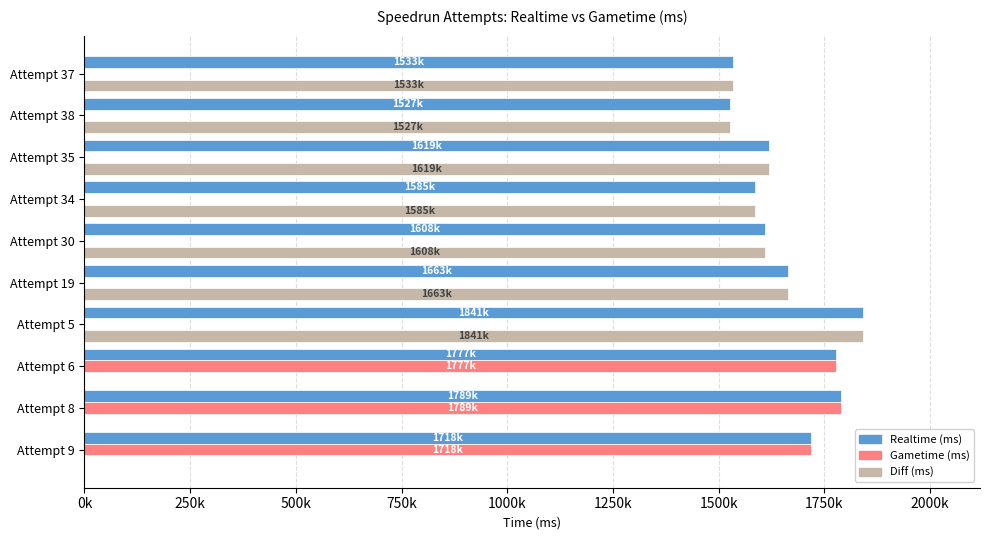

At how many categories does at least one series exceed 1175057?

10